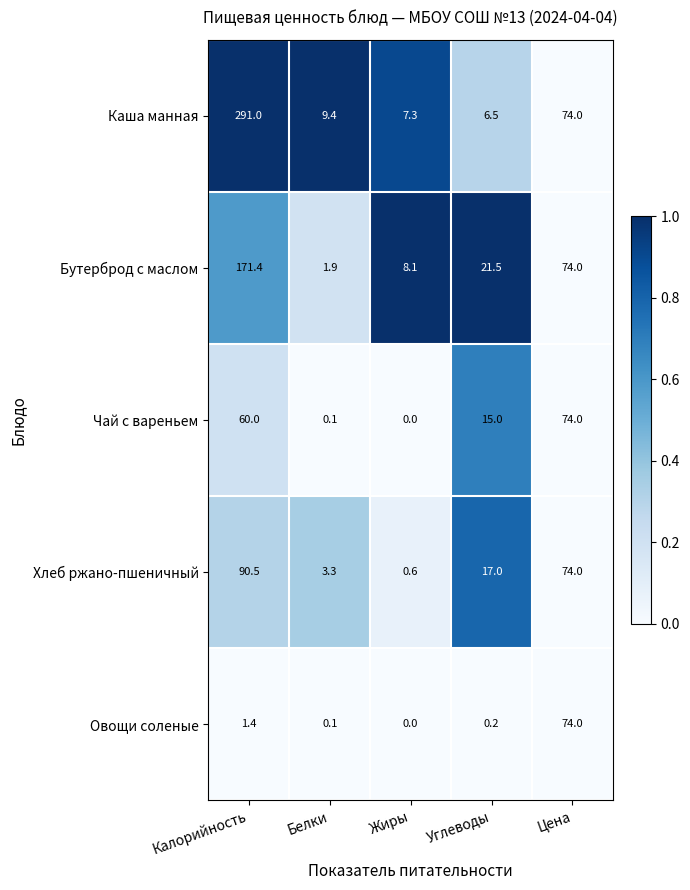

How many values in the Овощи соленые series exceed 0?

4